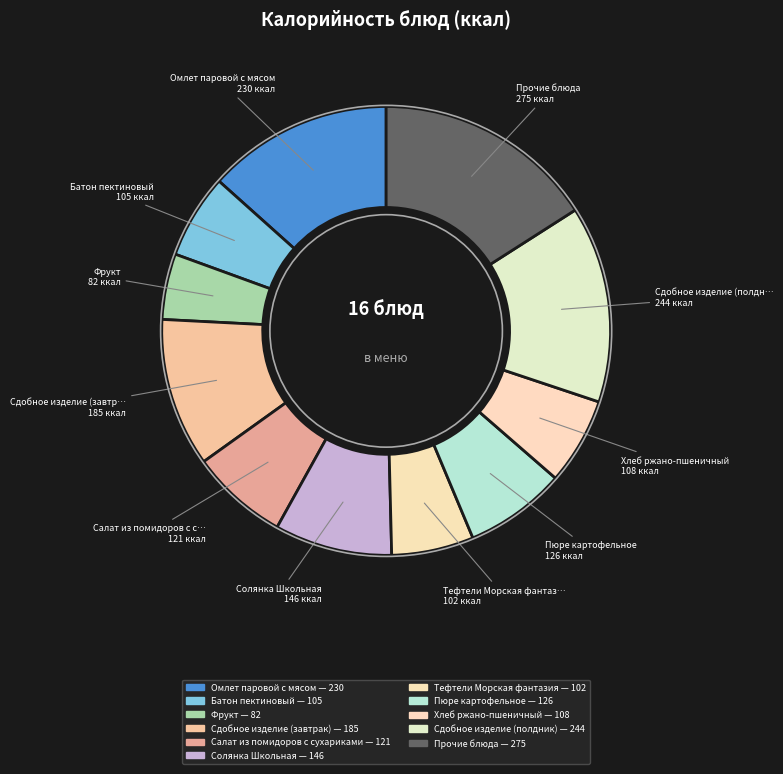

How many segments does this pie chart have?

11